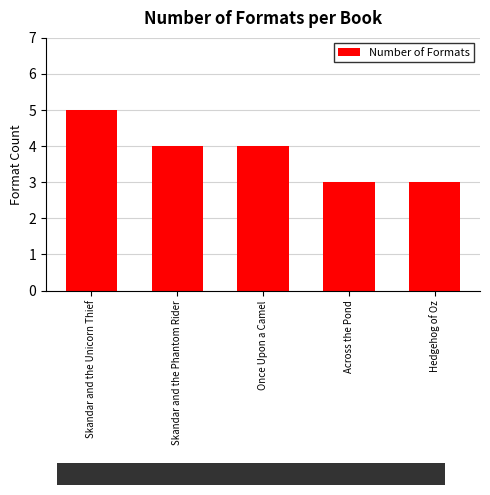

What is the approximate value at Once Upon a Camel?

4